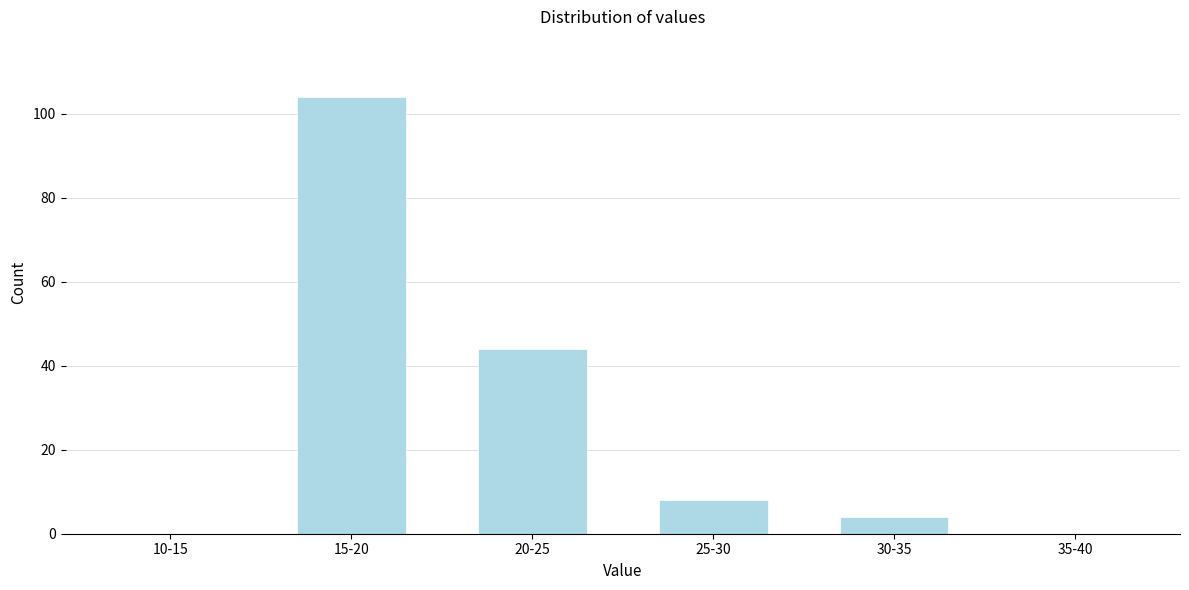

Reading left to right, extract all data points from this chart.

10-15=0	15-20=104	20-25=44	25-30=8	30-35=4	35-40=0